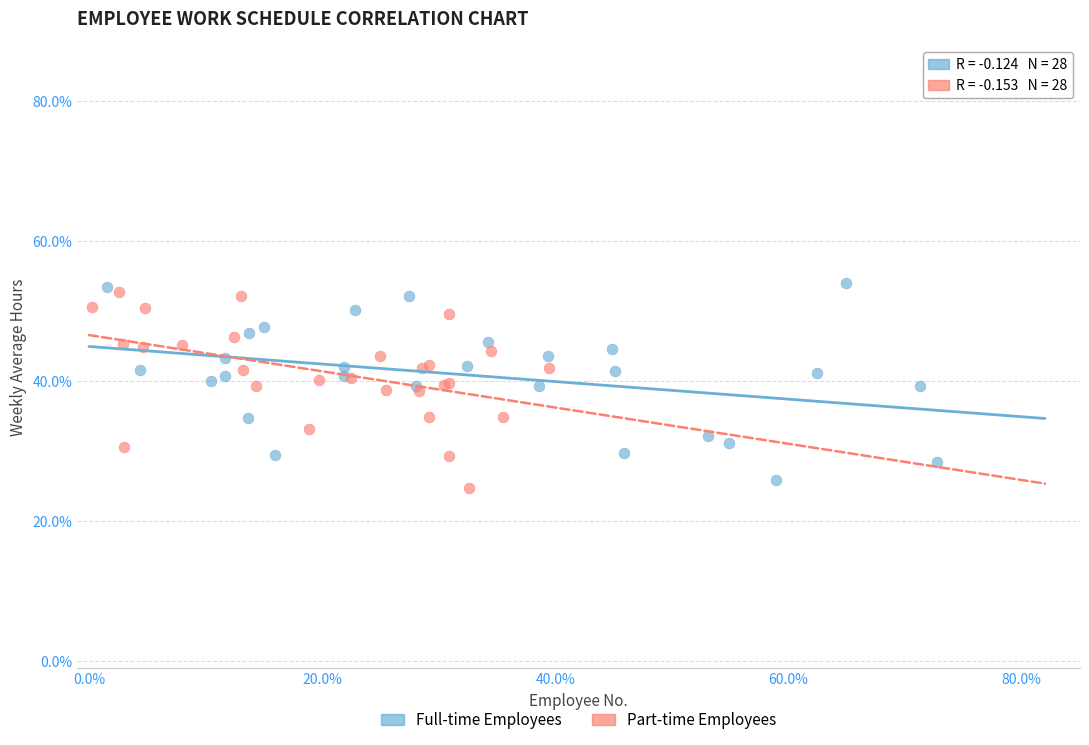

Which series contains the lowest Y value?

Part-time Employees